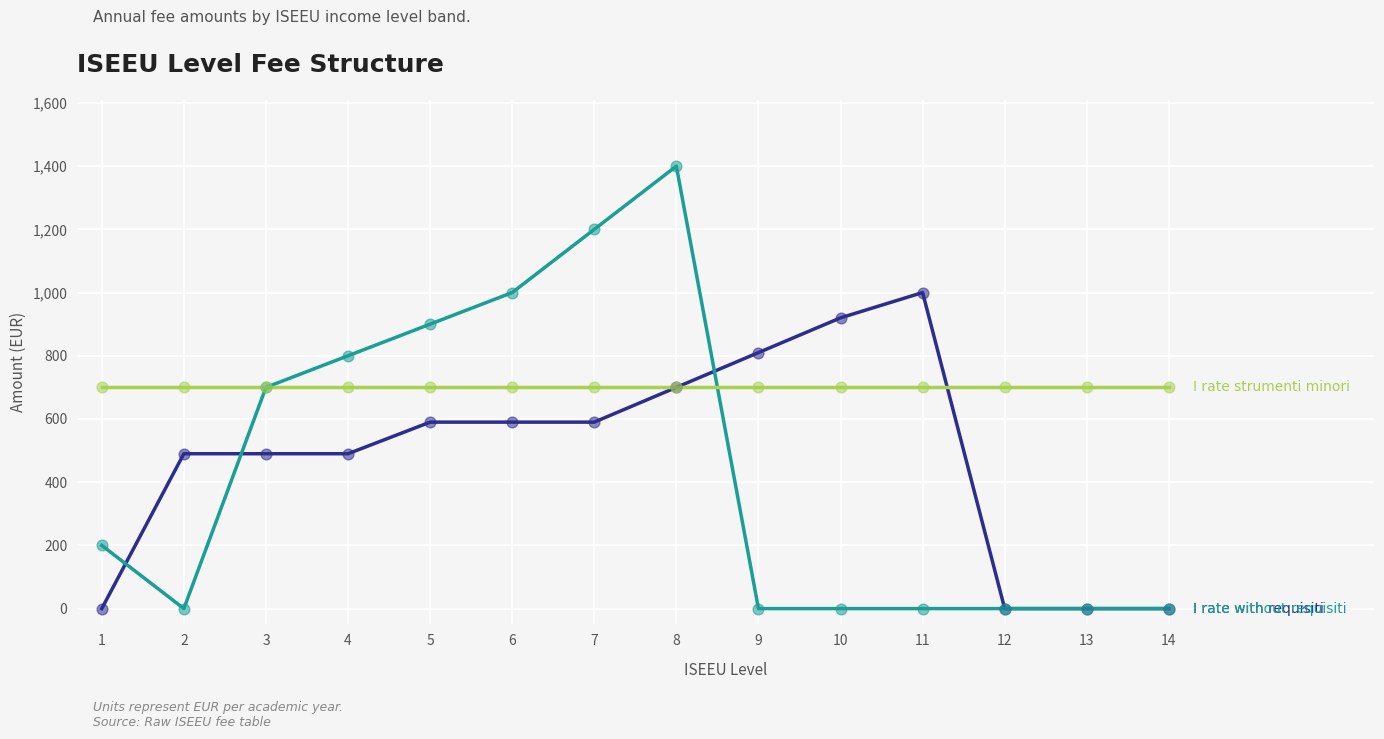

At which category is the sum across all series the highest?

8